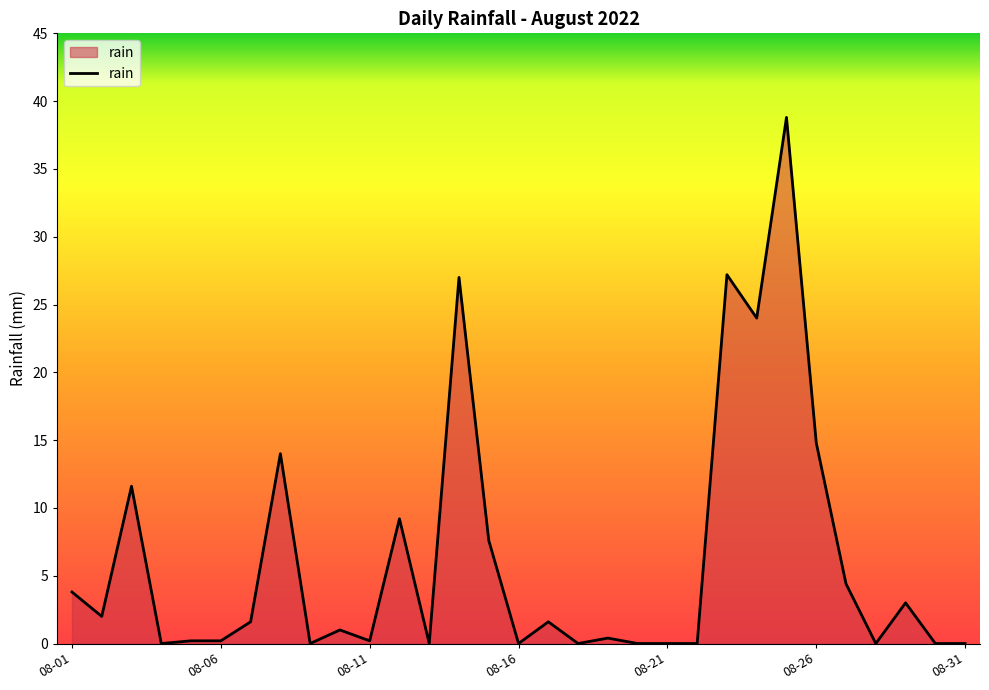

What is the difference between the maximum and minimum values?

38.8